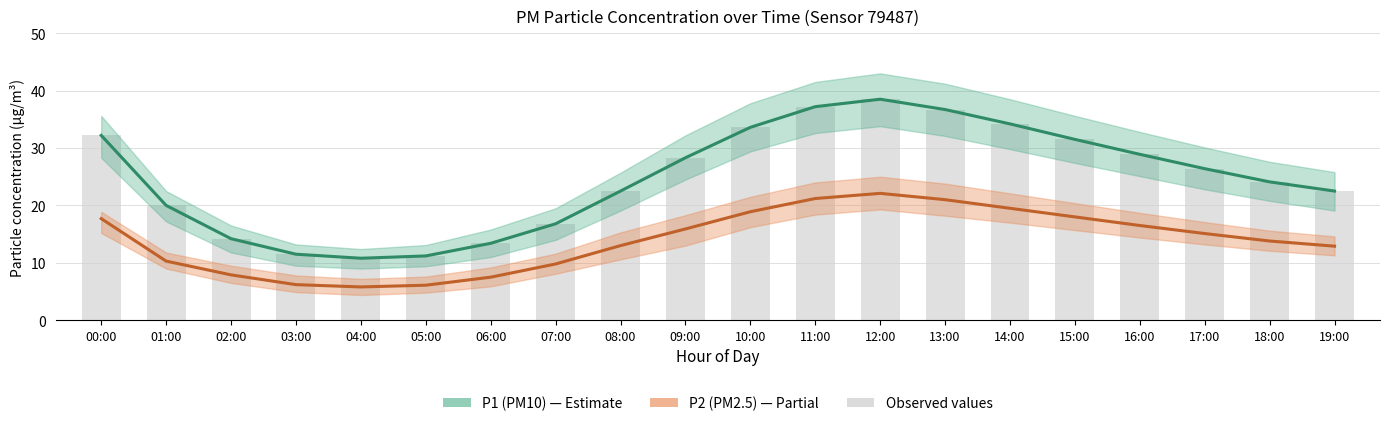

The bar series shows 16.8 at 07:00. True or false?

True